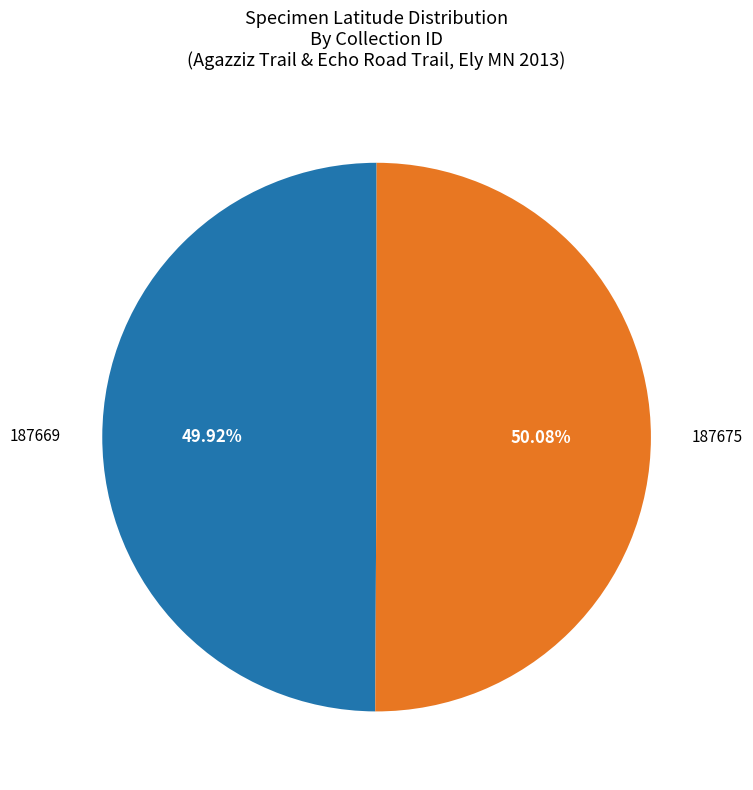

The 187669 slice represents 50% of the pie. True or false?

True